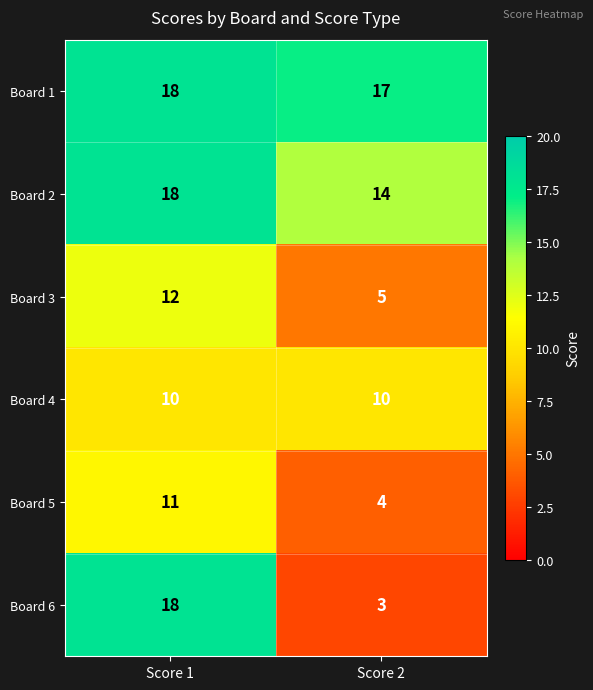

What is the difference between the Board 5 values at Score 2 and Score 1?

7